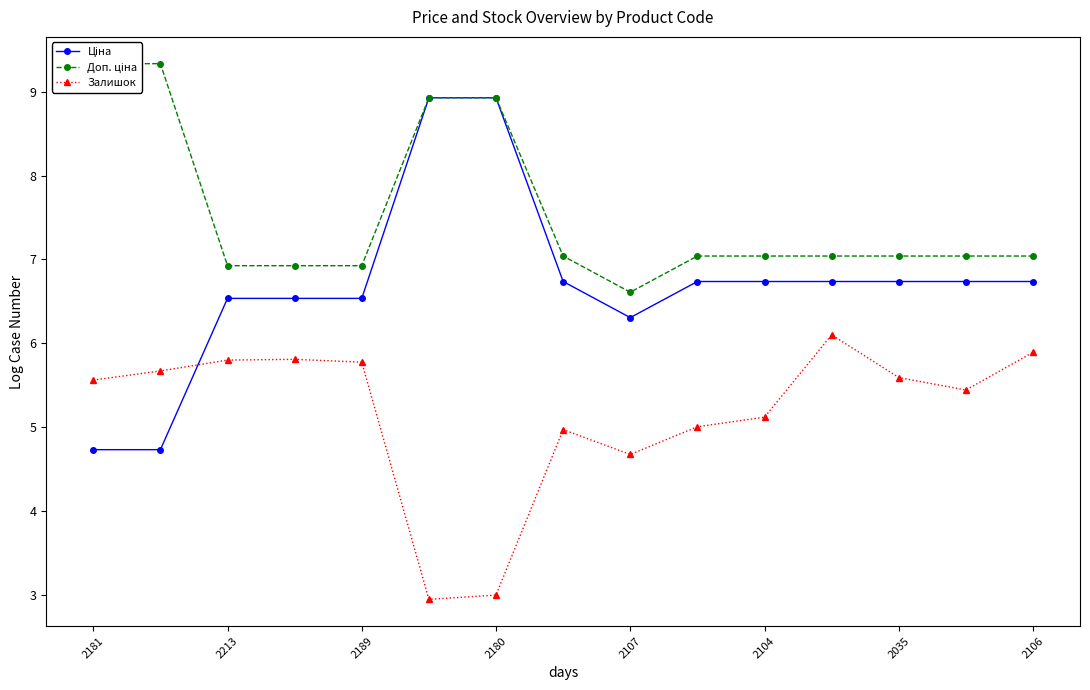

What is the lowest value of the Залишок series?

2.9